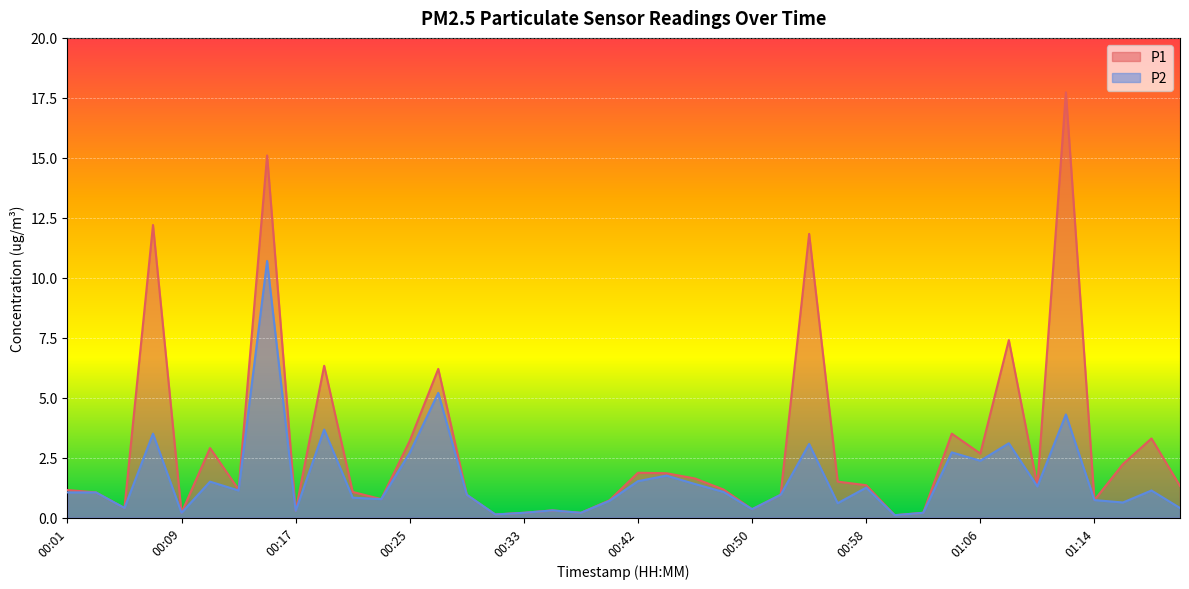

Between 00:58 and 00:19, which is larger?

00:19